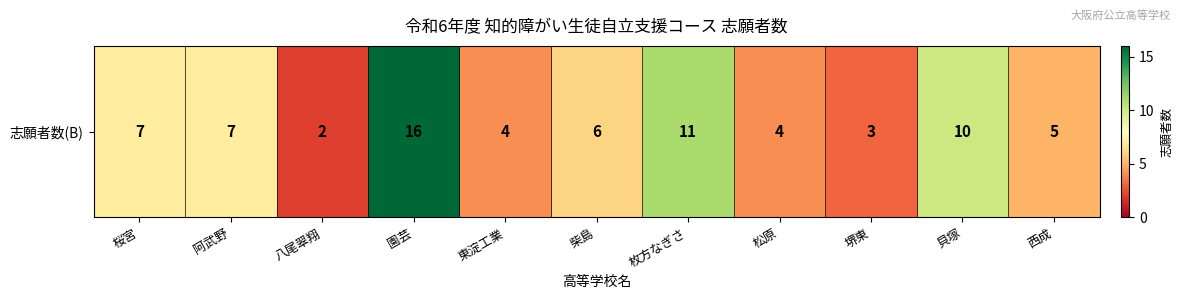

The chart shows a value of 5 at 阿武野. True or false?

False